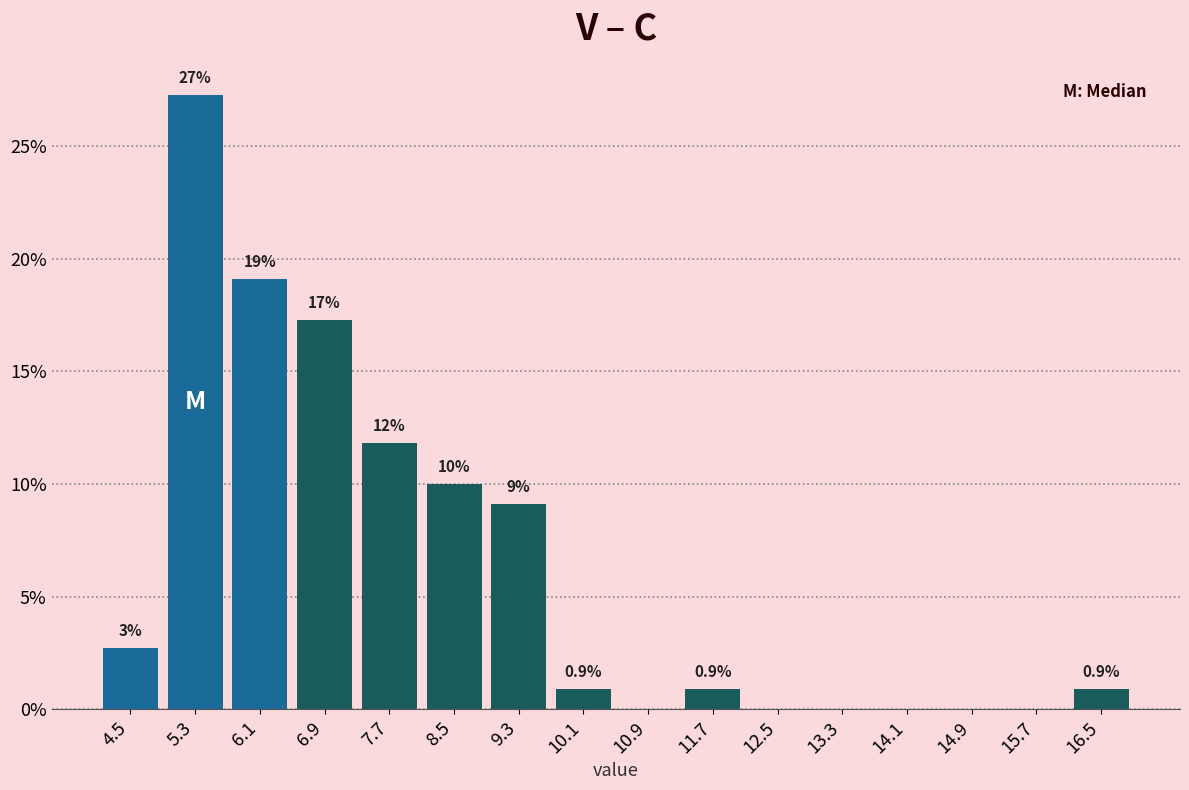

Over which range of the x-axis is the bar tallest?

4.9 to 5.7